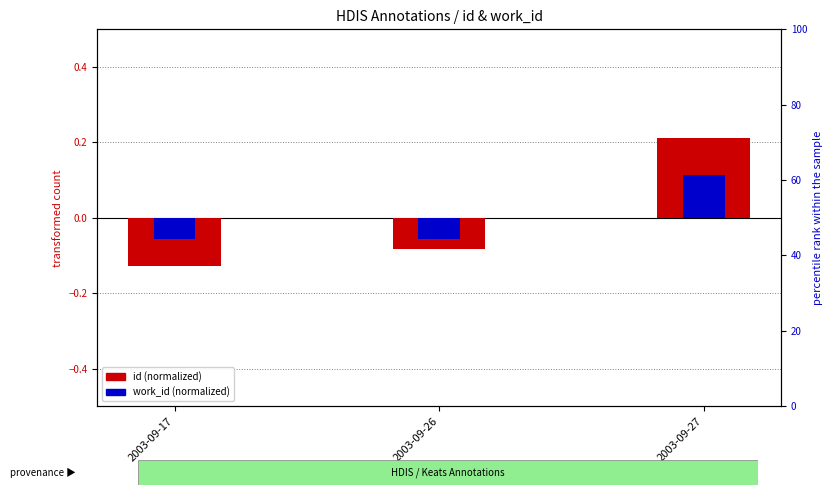

Which series has the largest total across all categories?

work_id (normalized)